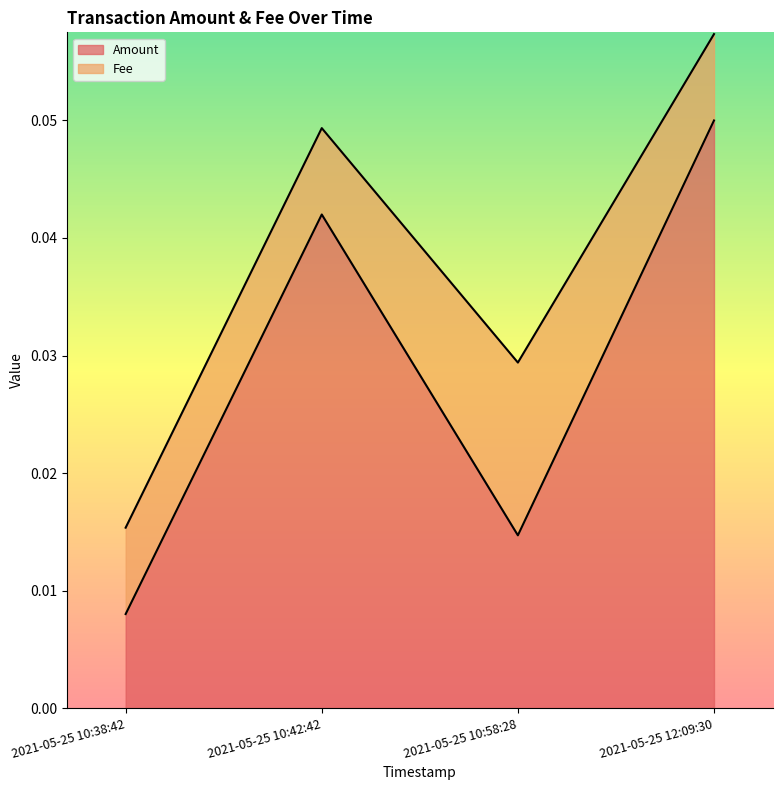

List the labels in order of value, largest first.

2021-05-25 12:09:30, 2021-05-25 10:42:42, 2021-05-25 10:58:28, 2021-05-25 10:38:42